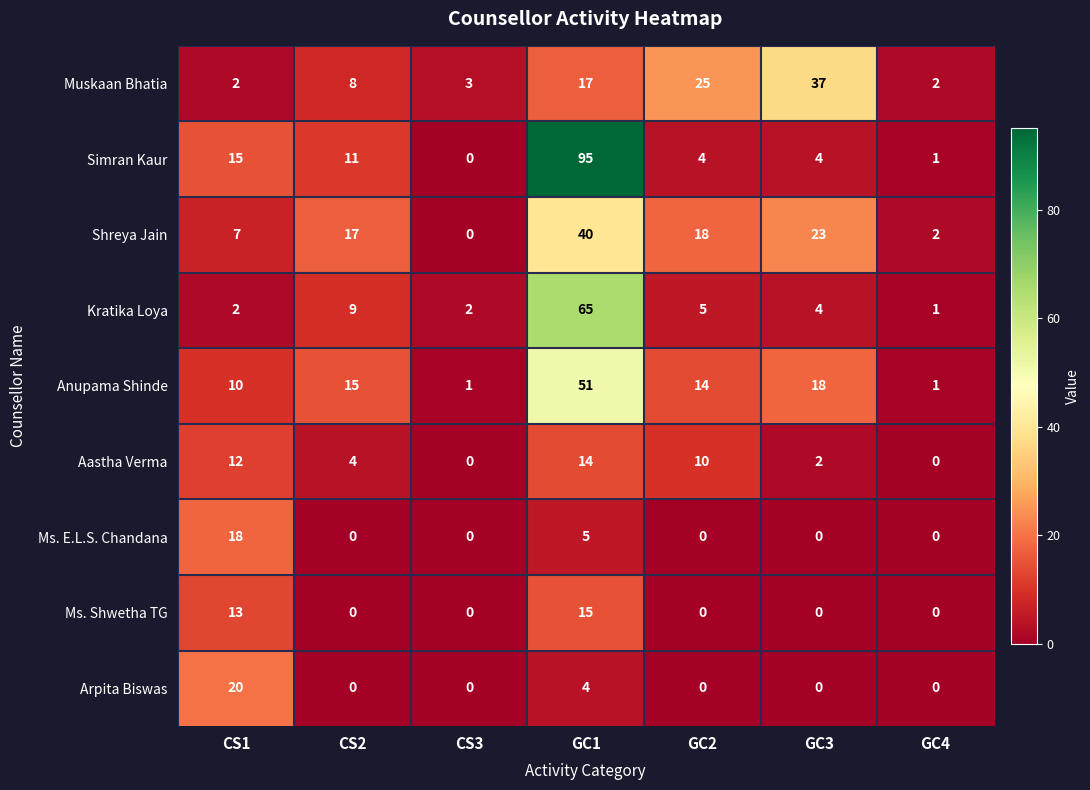

Is it true that Aastha Verma equals 12 at CS1?

True